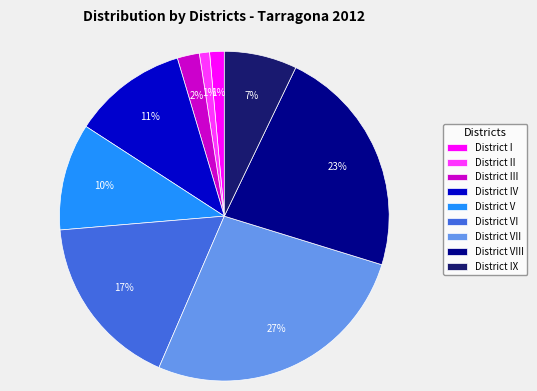

Count the number of slices in the pie.

9